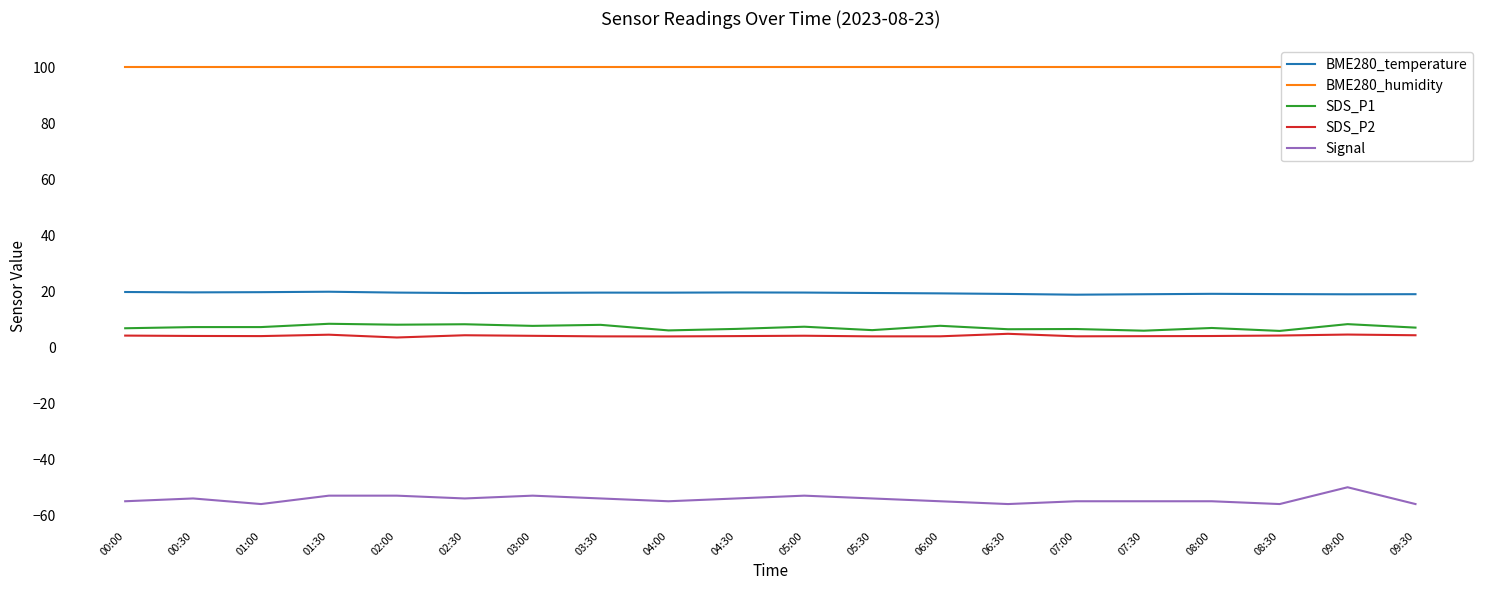

True or false: BME280_temperature has a value of 32.2 at 09:30.

False